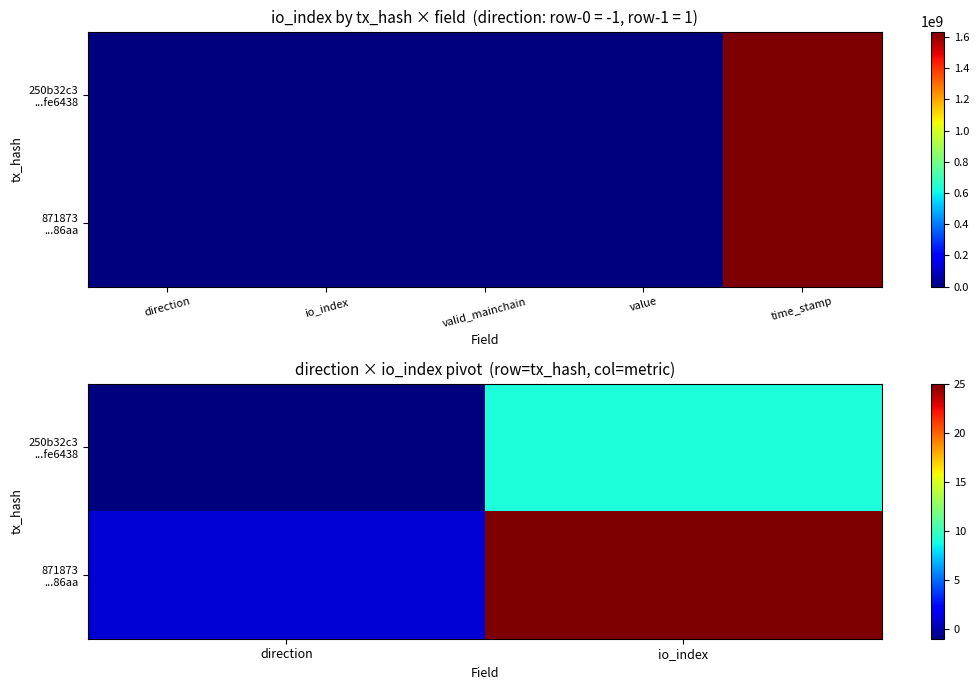

At which label does 871873 ...86aa reach its minimum?

direction